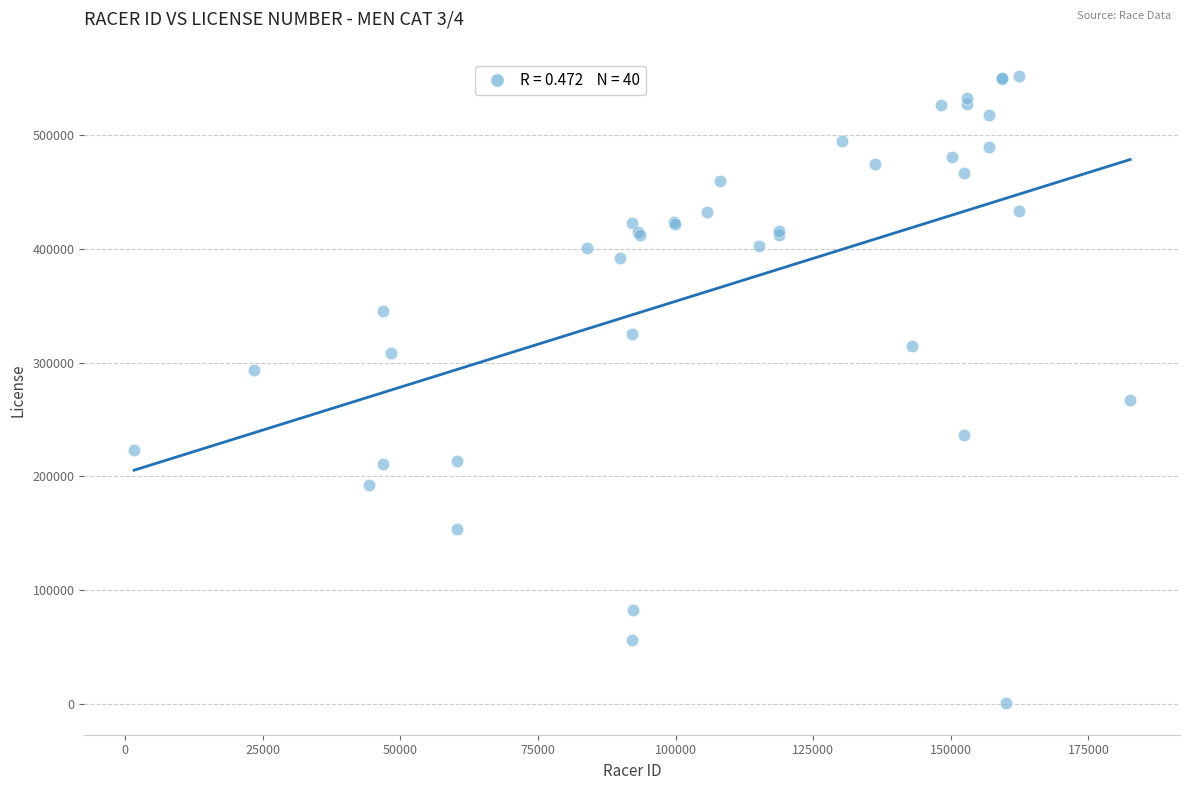

What Y value in the scatter plot is closest to 276138?

267353